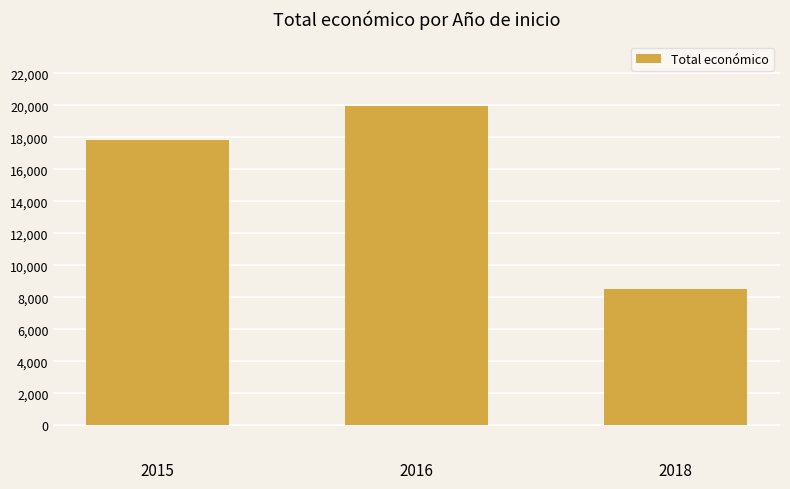

Does the chart contain stacked bars?

No